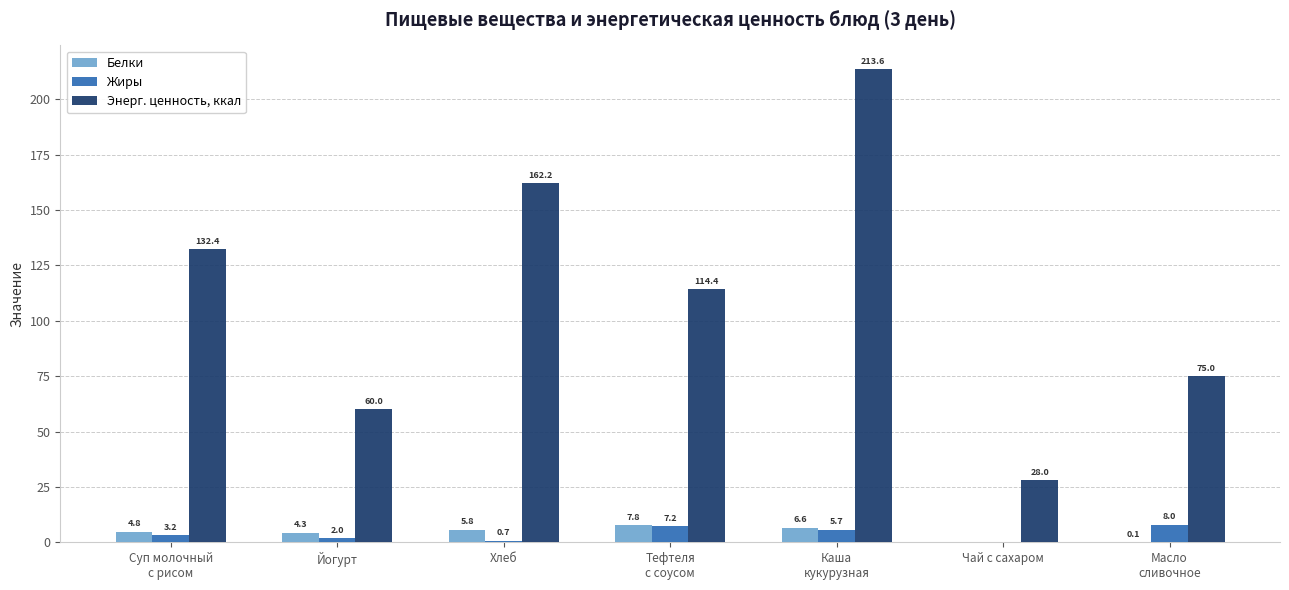

What is the sum of all Белки values?

29.4